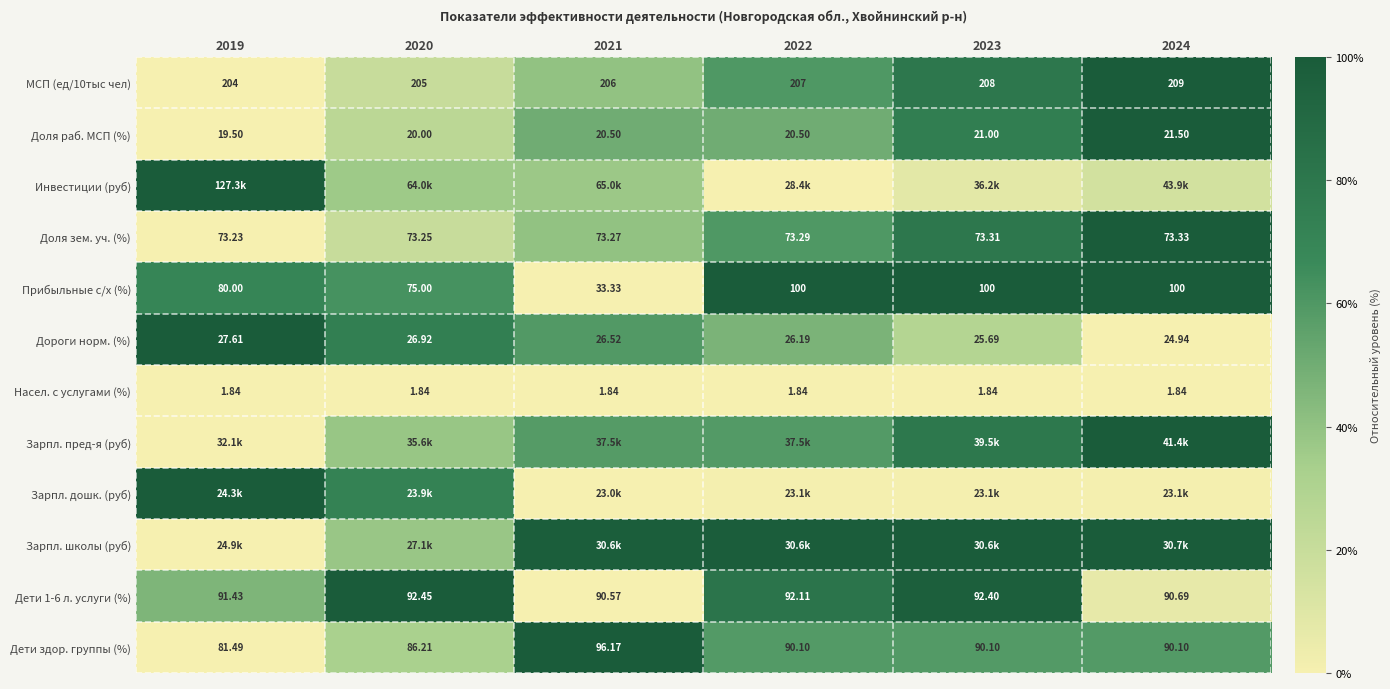

Is the value of Дети здор. группы (%) at 2022 greater than the value of Насел. с услугами (%) at 2019?

Yes